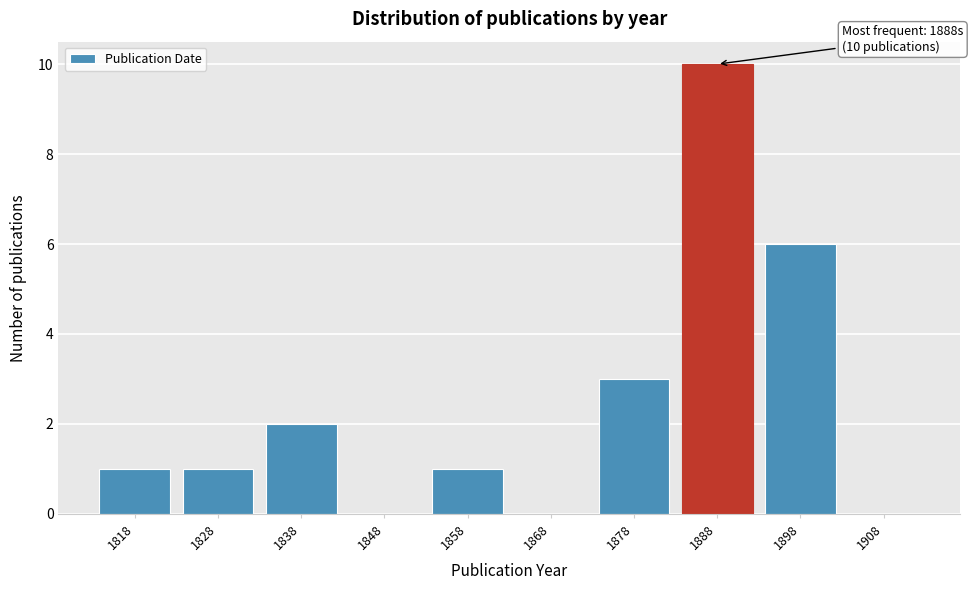

Reading right to left, what are all the values shown in this chart?

1908=0	1898=6	1888=10	1878=3	1868=0	1858=1	1848=0	1838=2	1828=1	1818=1